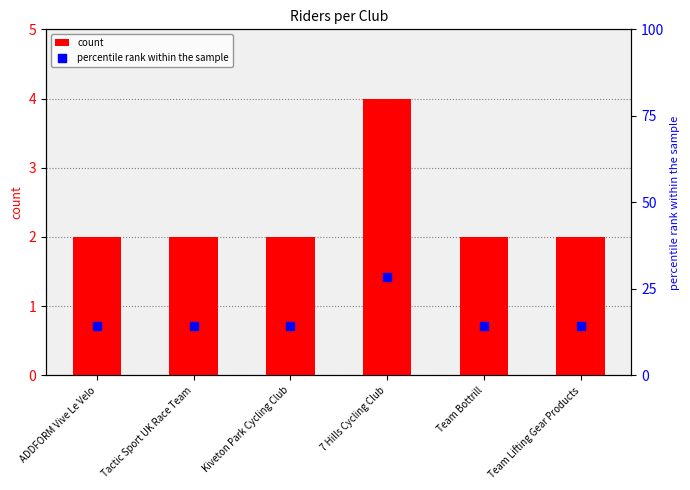

Which series reaches the minimum Y coordinate?

count